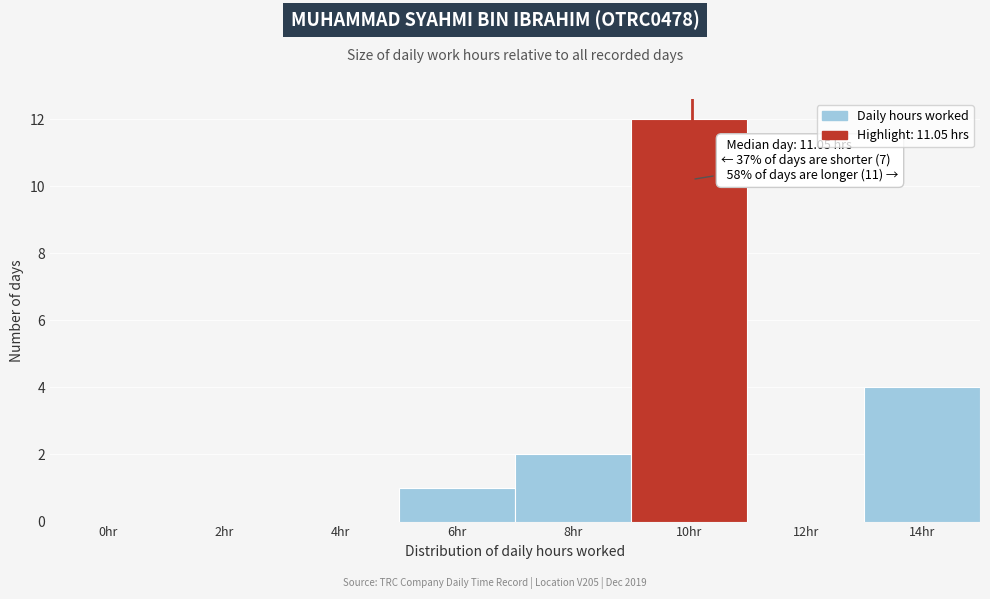

Reading left to right, transcribe all the data shown in this chart.

0hr=0	2hr=0	4hr=0	6hr=1	8hr=2	10hr=12	12hr=0	14hr=4